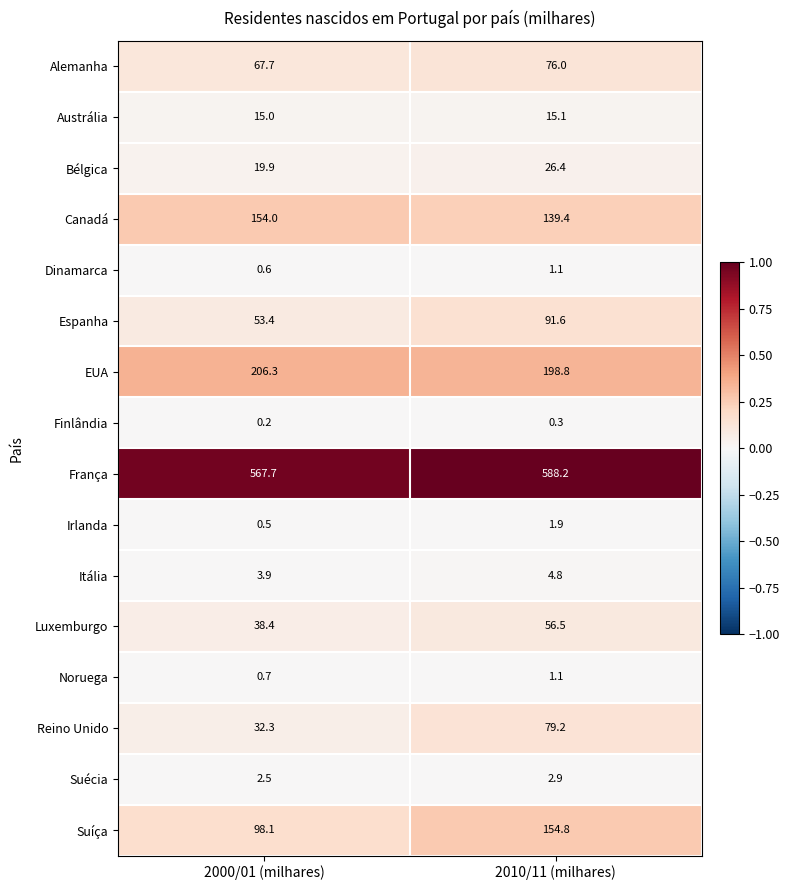

Which category has the highest value across all series?

2010/11 (milhares)